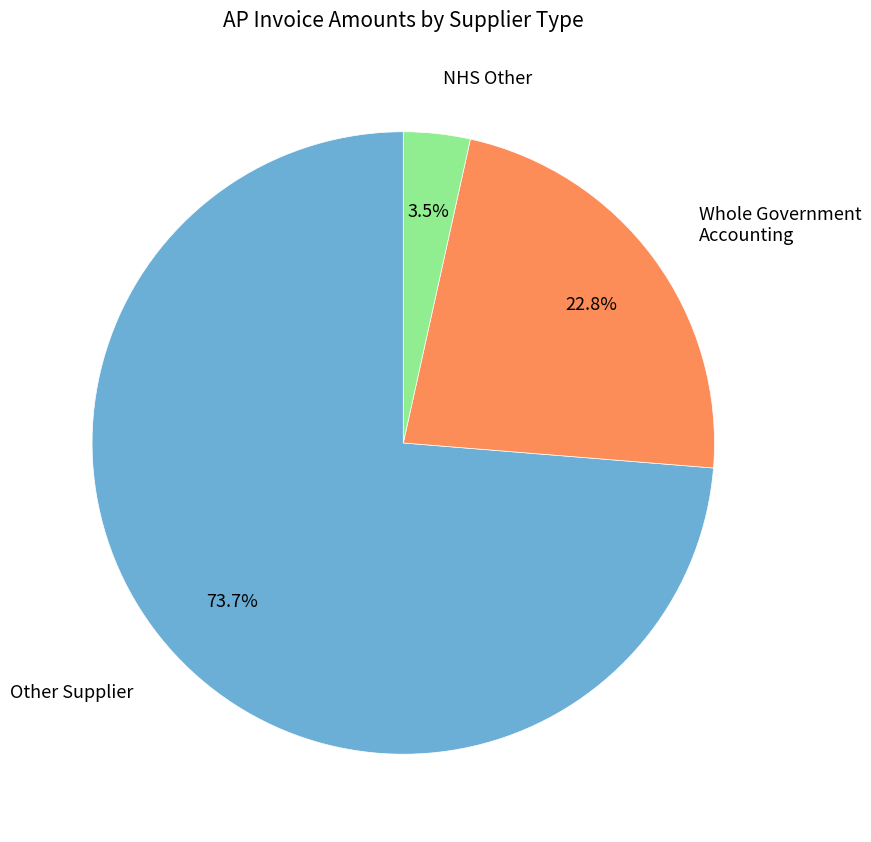

Count the number of slices in the pie.

3